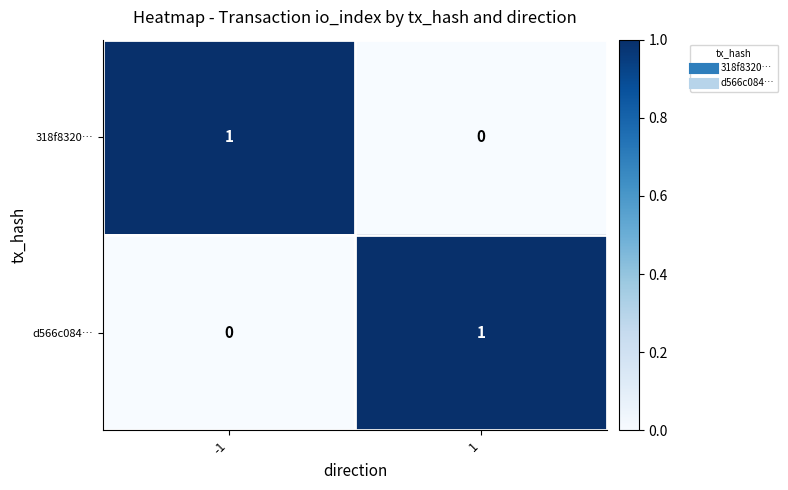

True or false: 318f8320… has a value of 0 at -1.

False